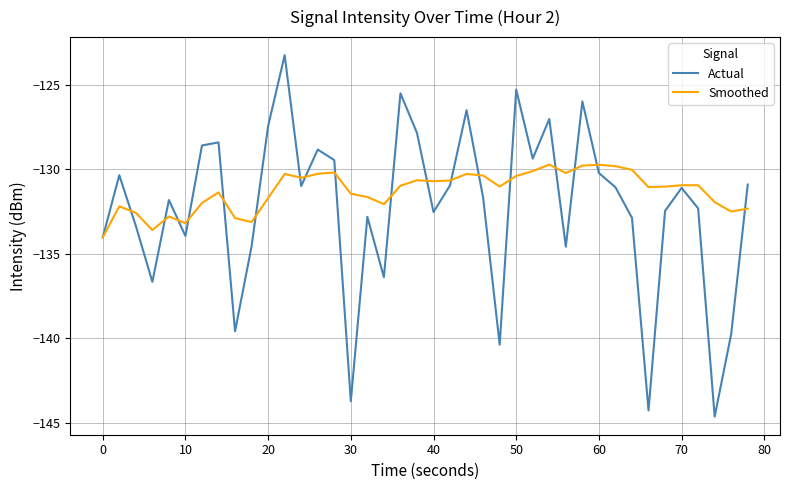

Rank the series by their average value, from highest to lowest.

Smoothed, Actual